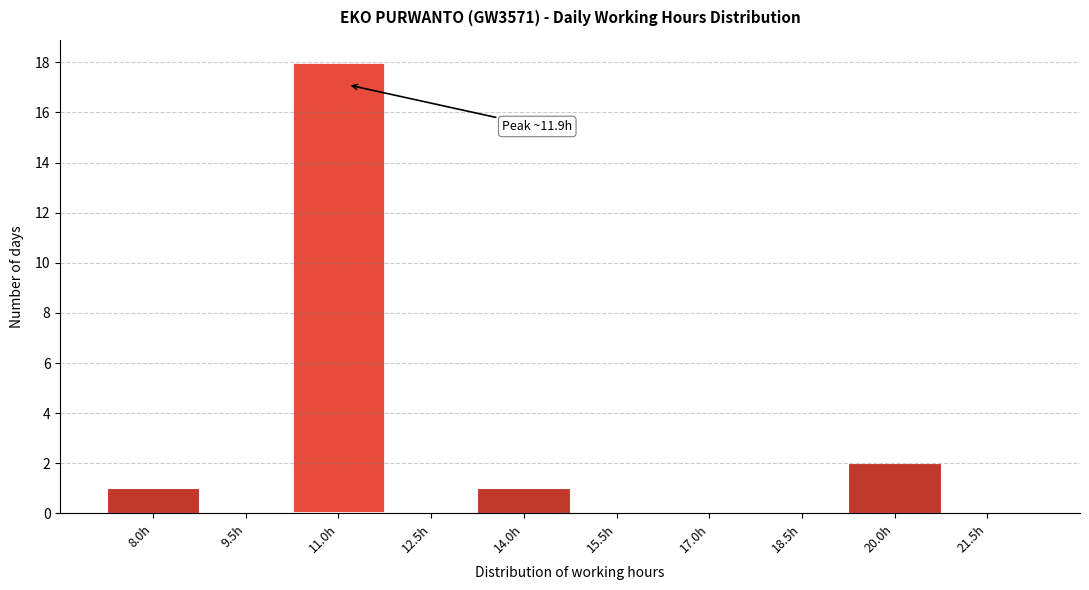

Reading left to right, extract all data points from this chart.

8.0h=1	9.5h=0	11.0h=18	12.5h=0	14.0h=1	15.5h=0	17.0h=0	18.5h=0	20.0h=2	21.5h=0